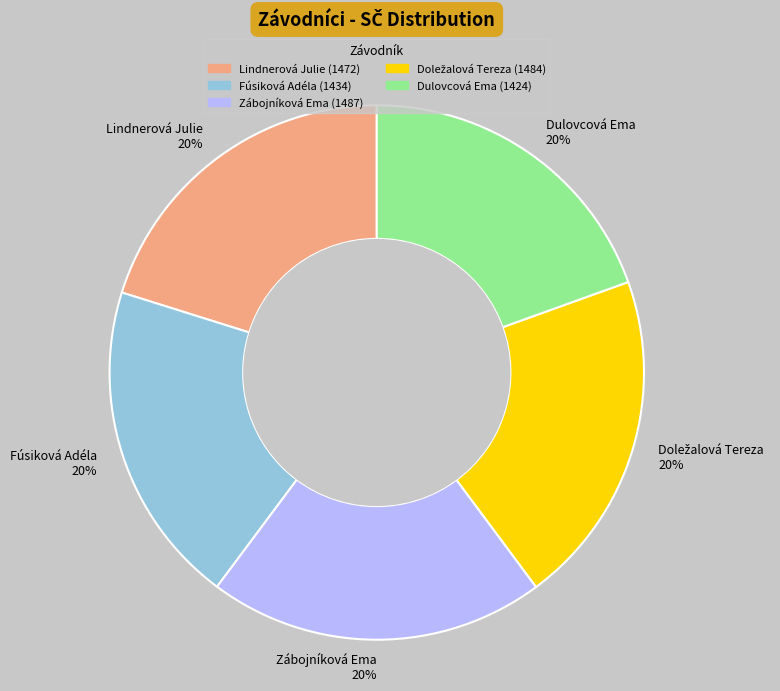

Approximately how many times larger is the value at Fúsiková Adéla 20% compared to Lindnerová Julie 20%?

1.0